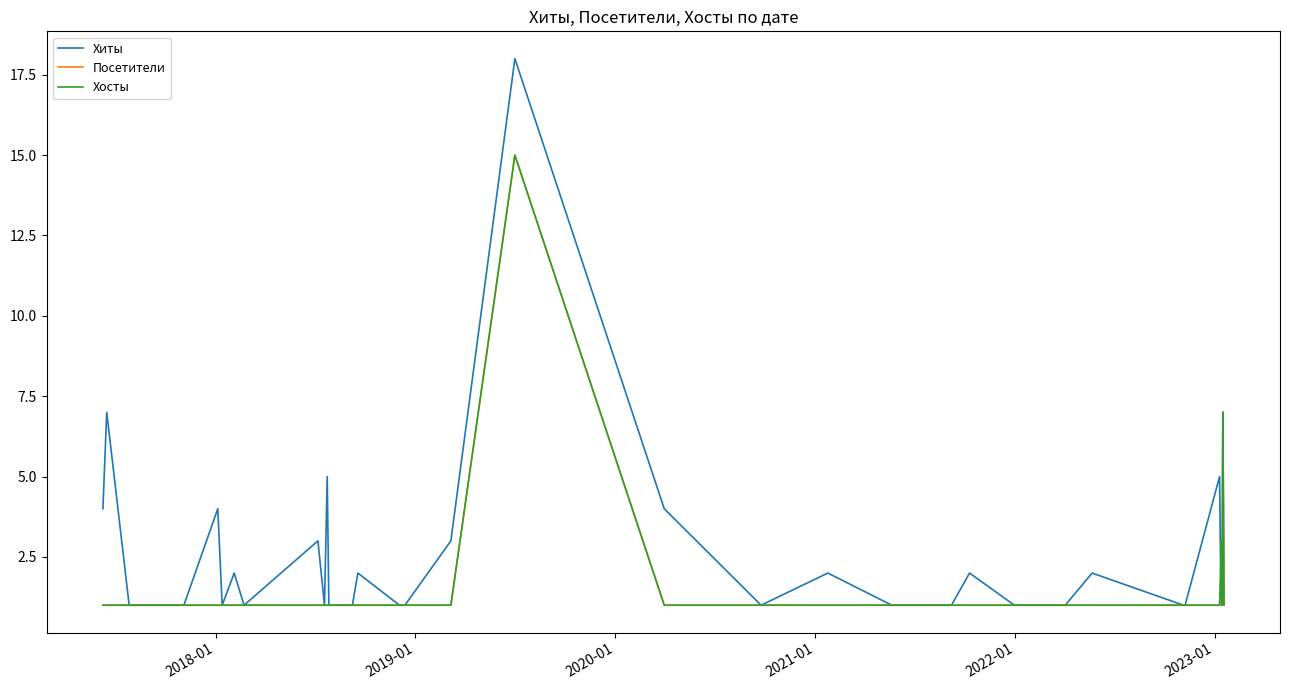

Is this an area chart (filled region under the line)?

No